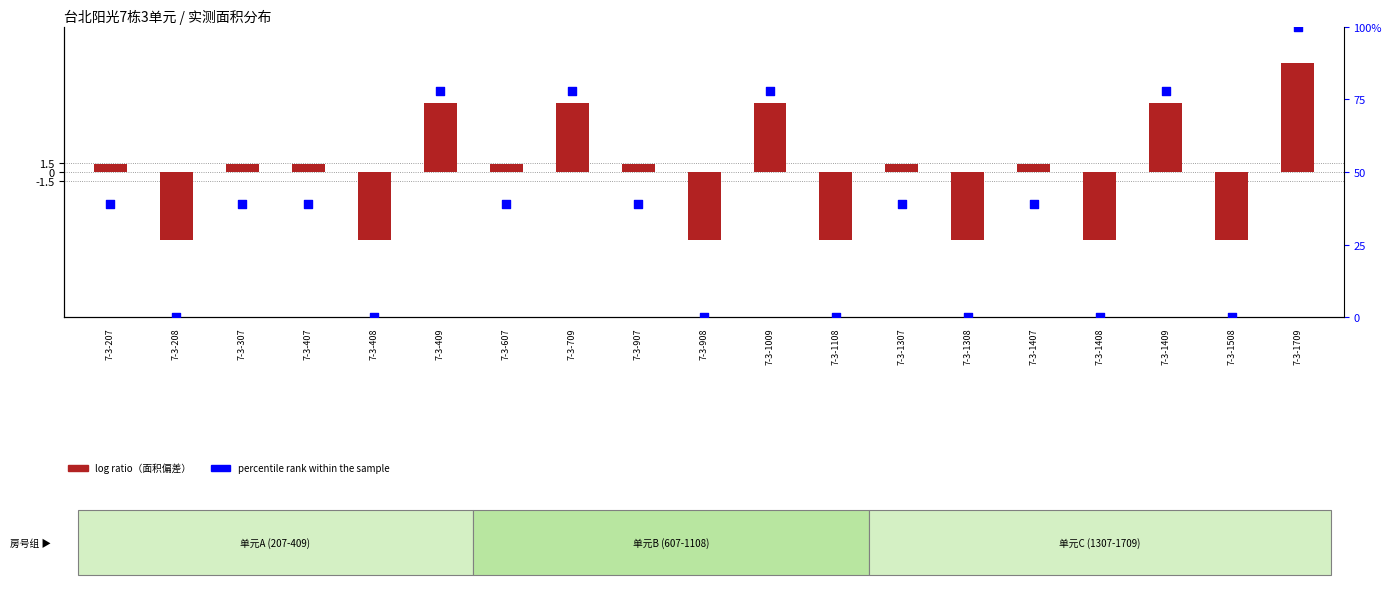

Is the value of log ratio at 7-3-1508 greater than the value of percentile rank within the sample at 7-3-1308?

No